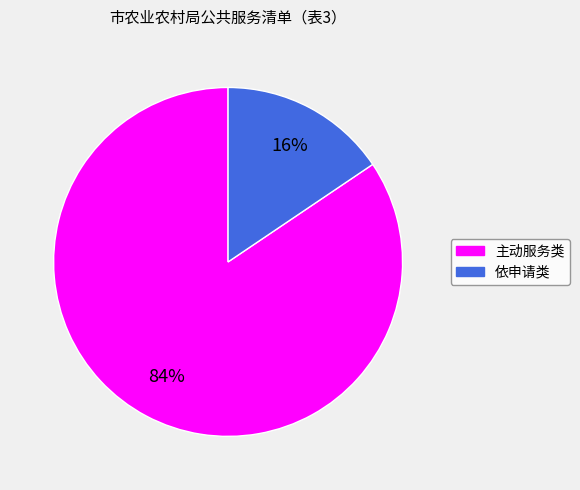

To the nearest percent, what portion does 主动服务类 represent?

84%